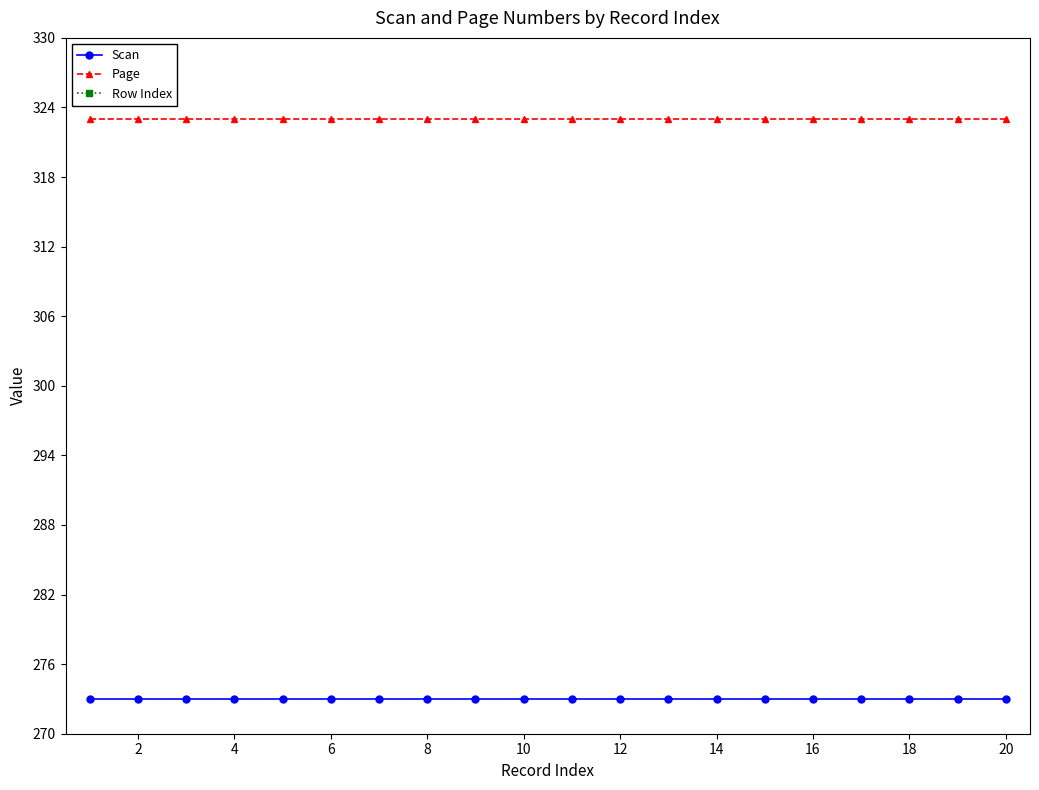

What is the difference between the highest and lowest values at 16?

314